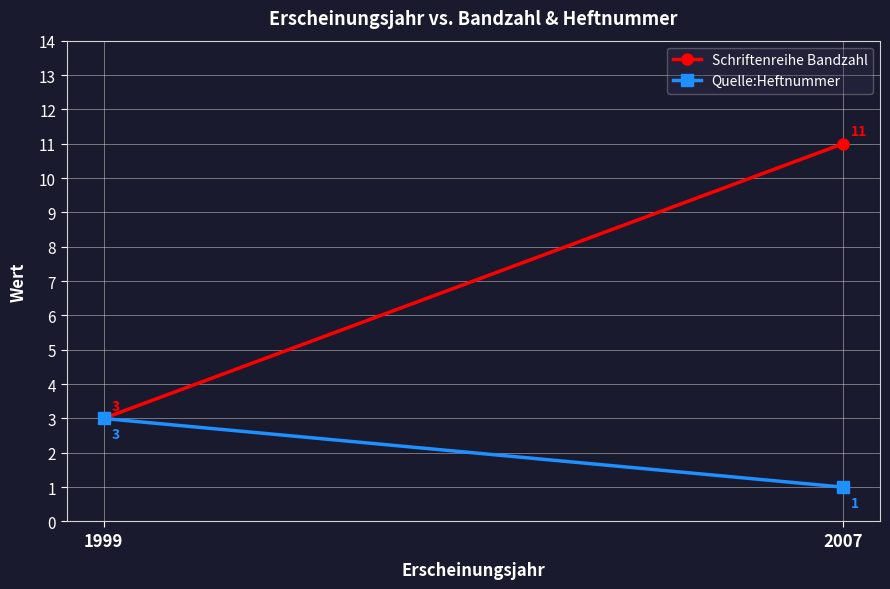

Reading left to right, extract all data points from this chart.

Schriftenreihe Bandzahl: 3	11
Quelle:Heftnummer: 3	1